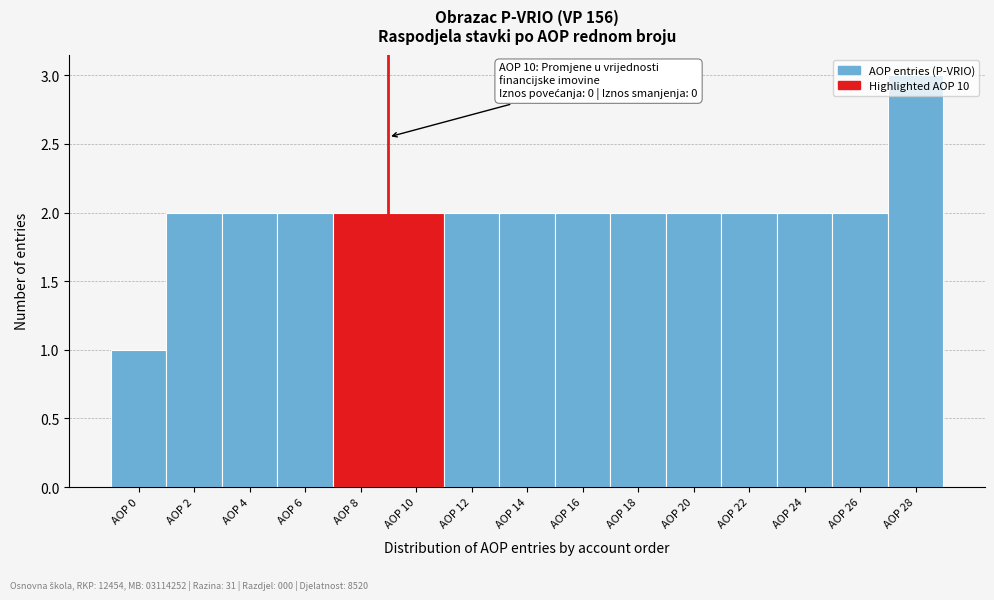

True or false: the data shows 3 at AOP 14.

False